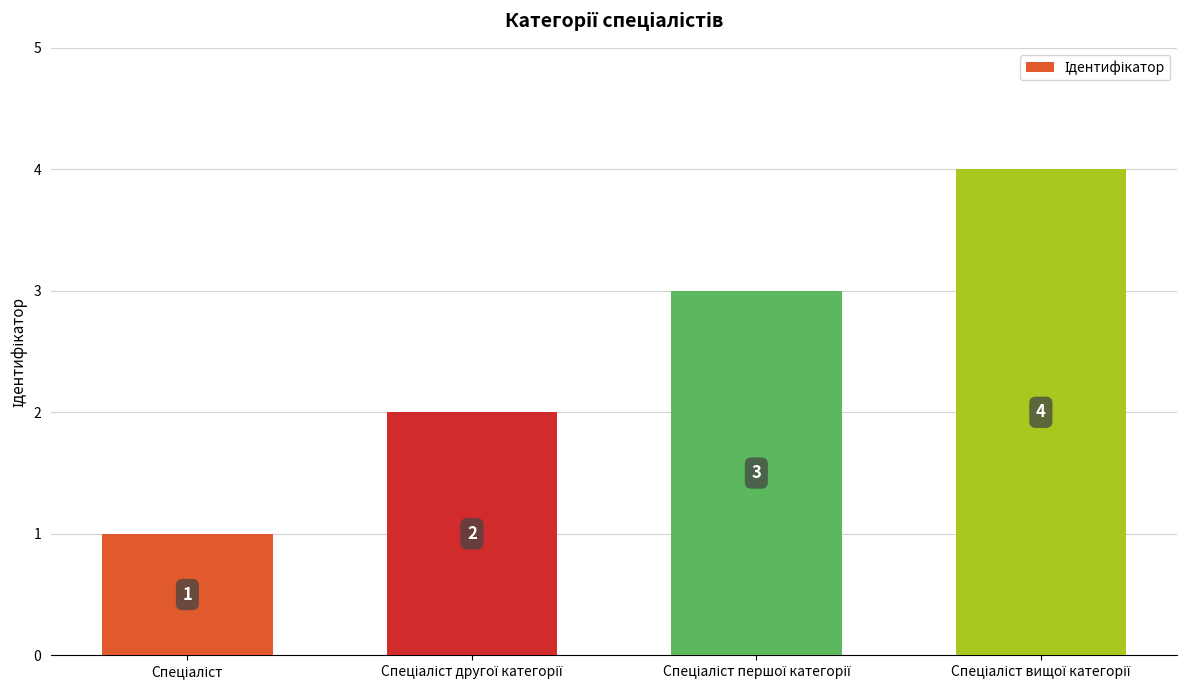

How many values are between 2 and 4?

3